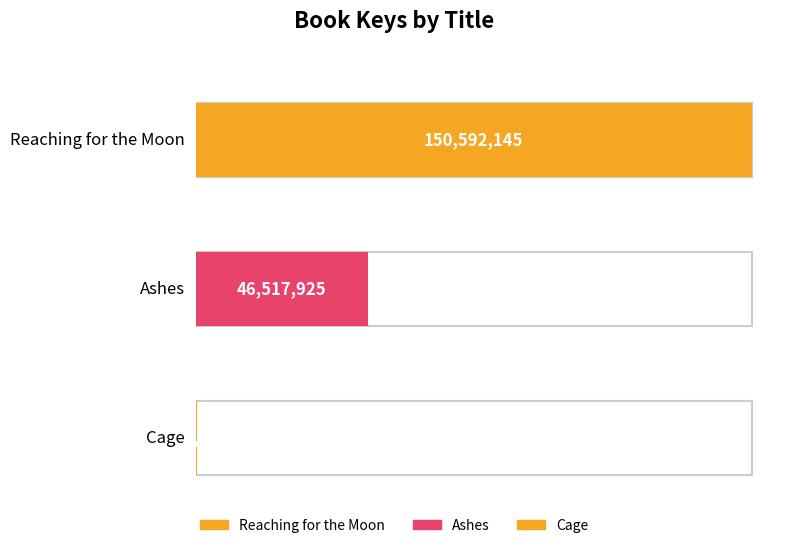

What is the maximum value shown in the chart?

150592145